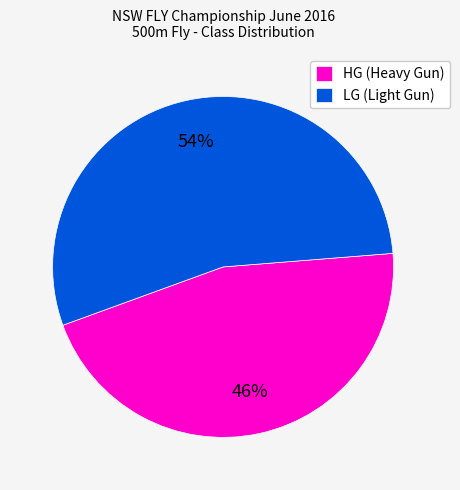

Do HG (Heavy Gun) and LG (Light Gun) together represent more than half of the pie?

Yes